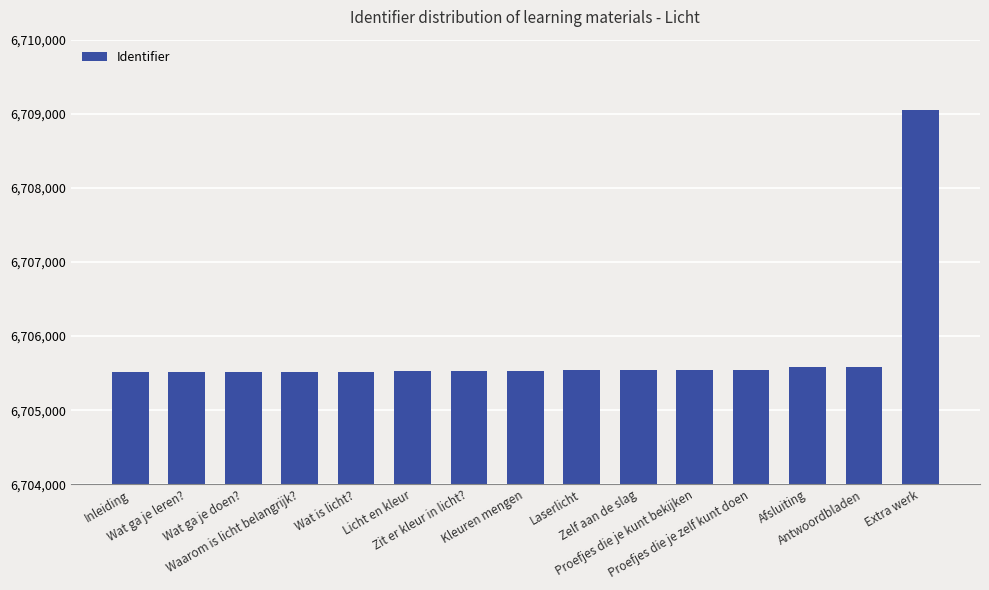

What is the minimum value shown in the chart?

6705513